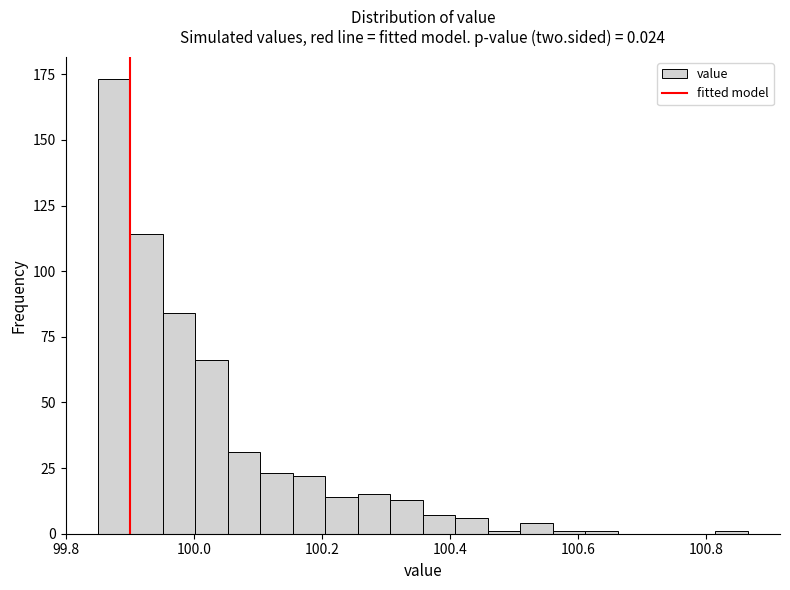

Read against the x-axis, roughly where is the centre of the tallest bar?

99.88